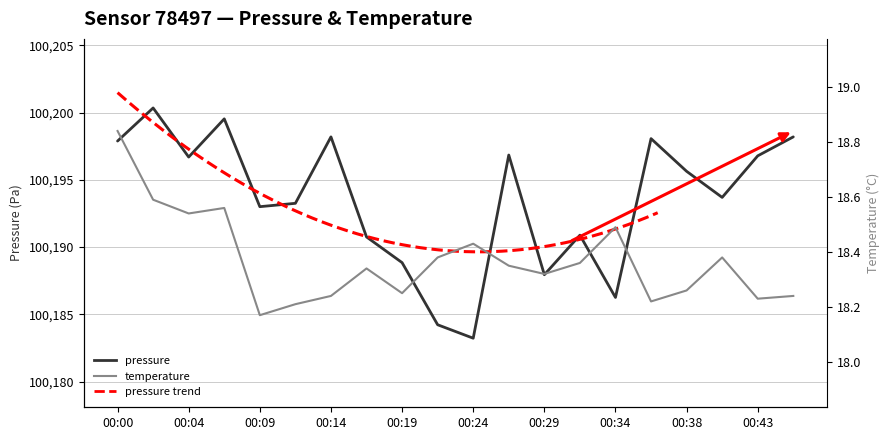

How many data points in pressure are above 100195?

10